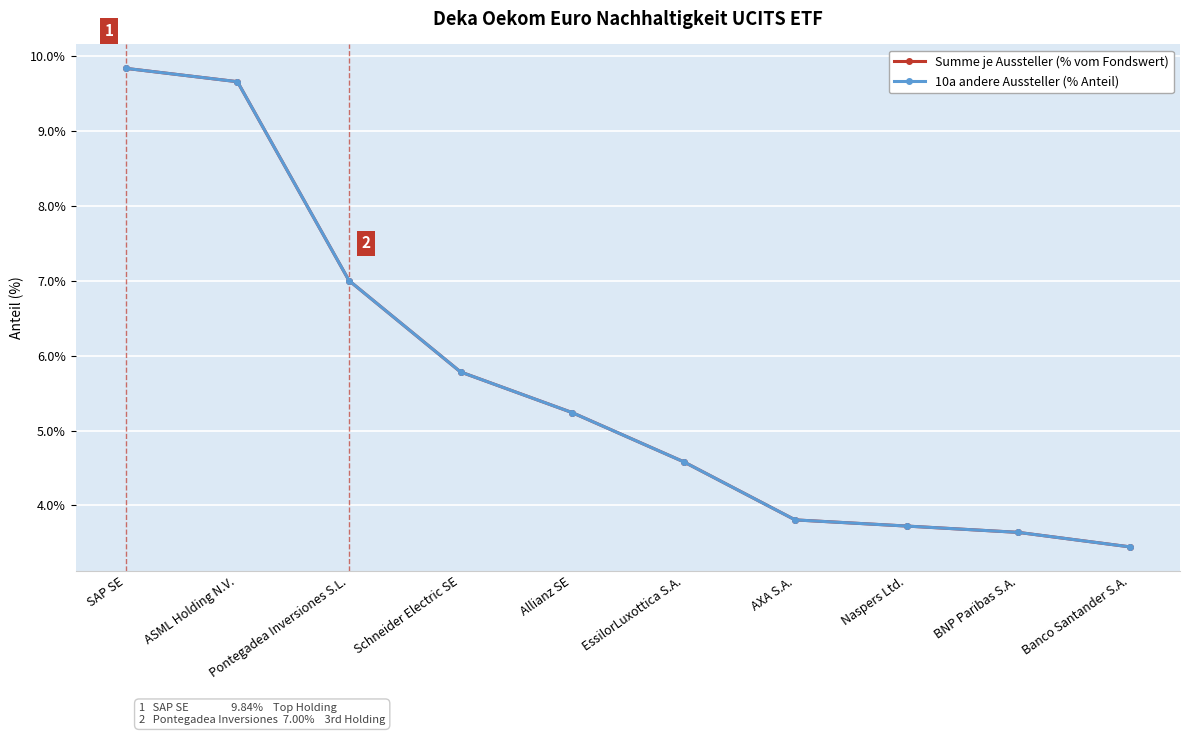

Does the chart have visible grid lines?

Yes